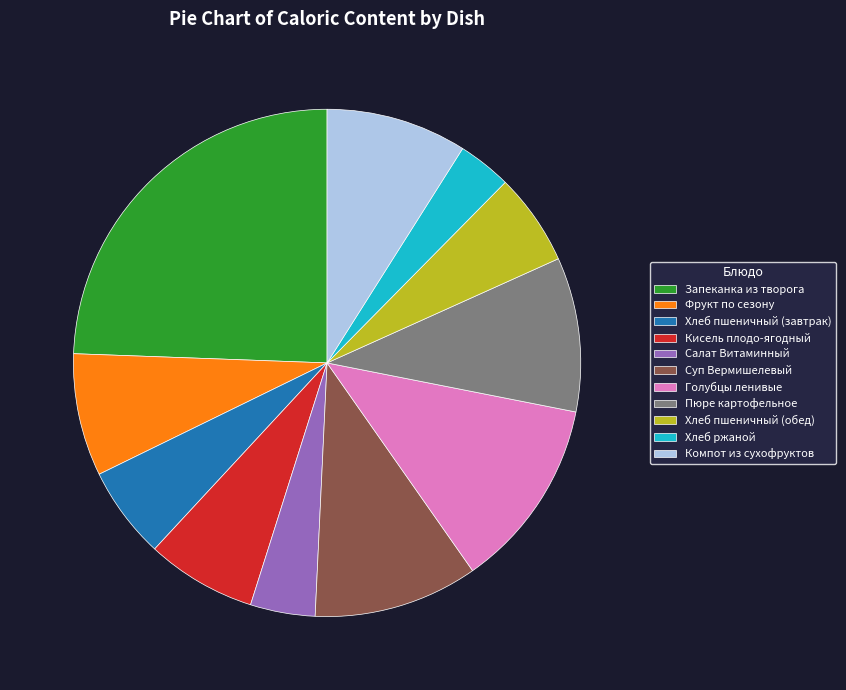

Does Хлеб ржаной represent more than half of the total?

No